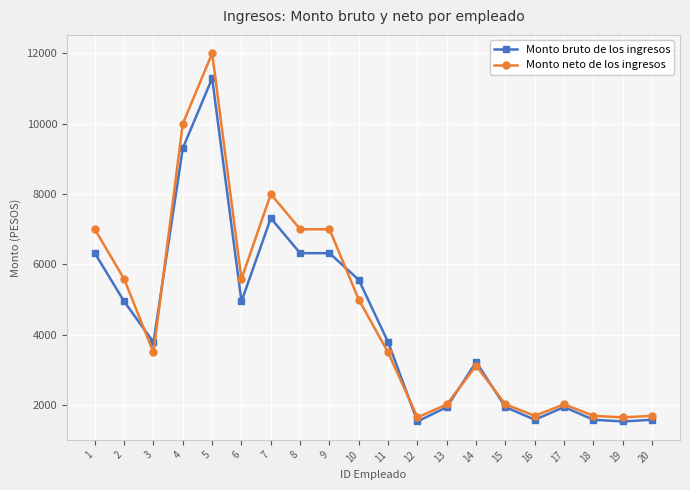

What is the difference between the maximum and minimum values in the Monto neto de los ingresos series?

10344.8